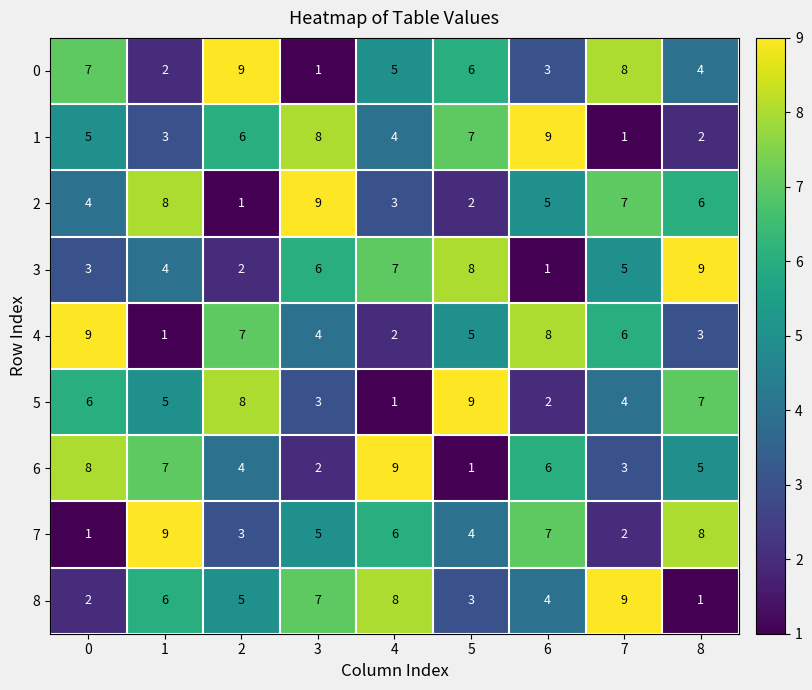

What is the difference between the 1 values at 8 and 0?

3